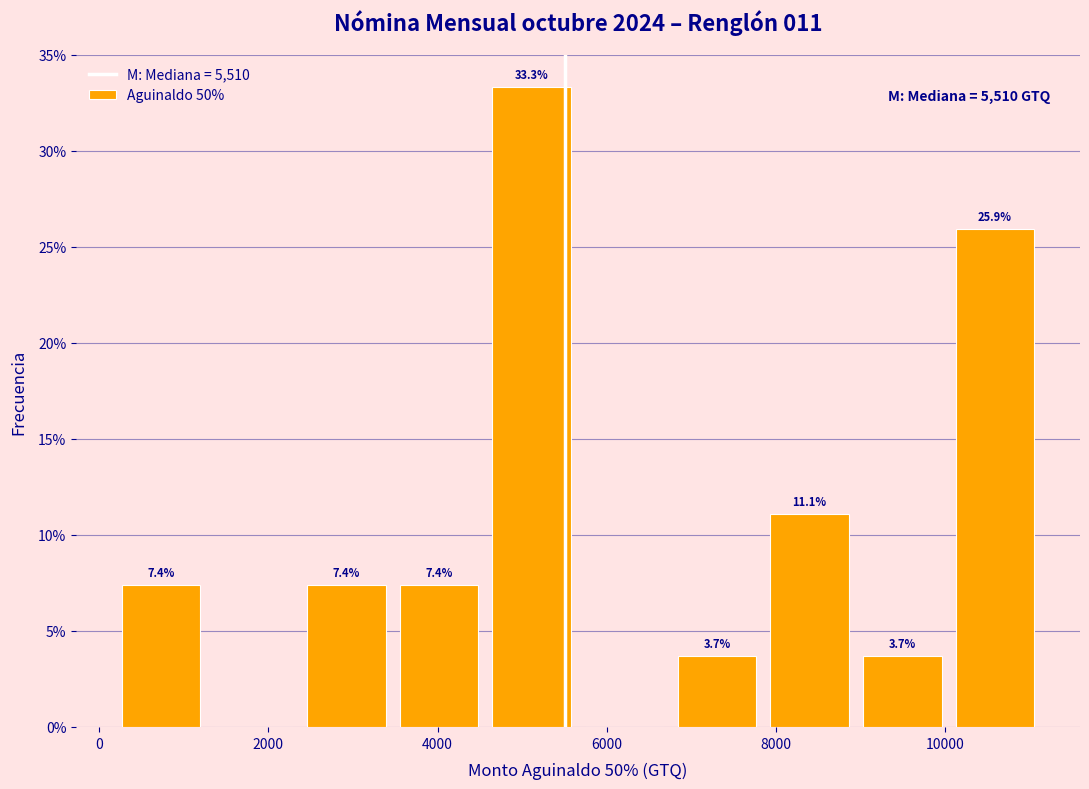

Which range on the x-axis has the tallest bar?

4600 to 5600